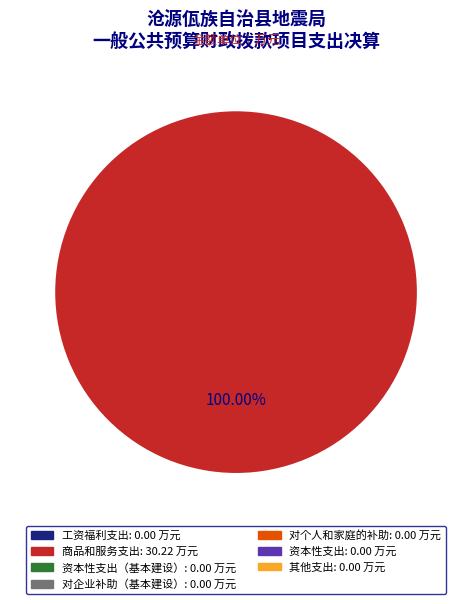

Is there any slice that represents more than half of the pie?

Yes